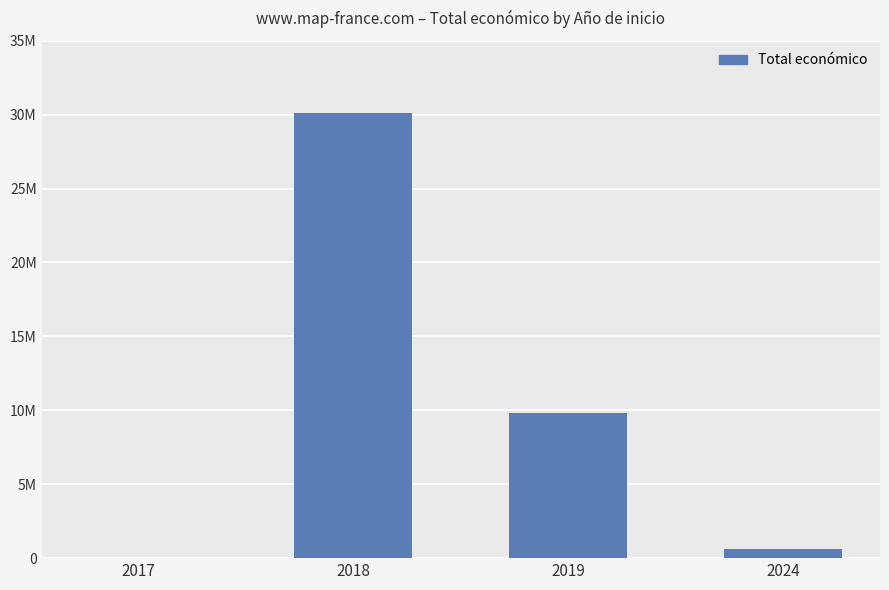

Between 2019 and 2018, which is larger?

2018